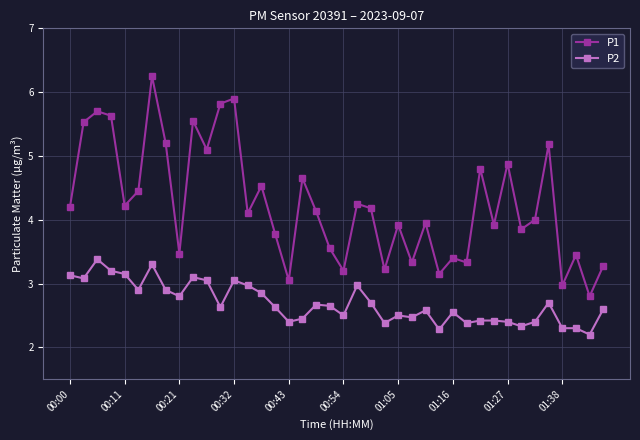

What are all the series names shown in the legend?

P1, P2